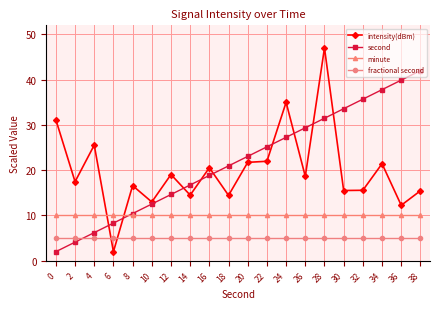

What is the sum of the intensity(dBm) values at 0 and 4?

56.7